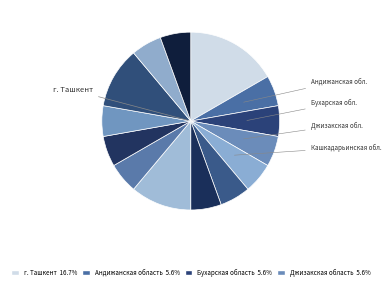

Count the number of slices in the pie.

14